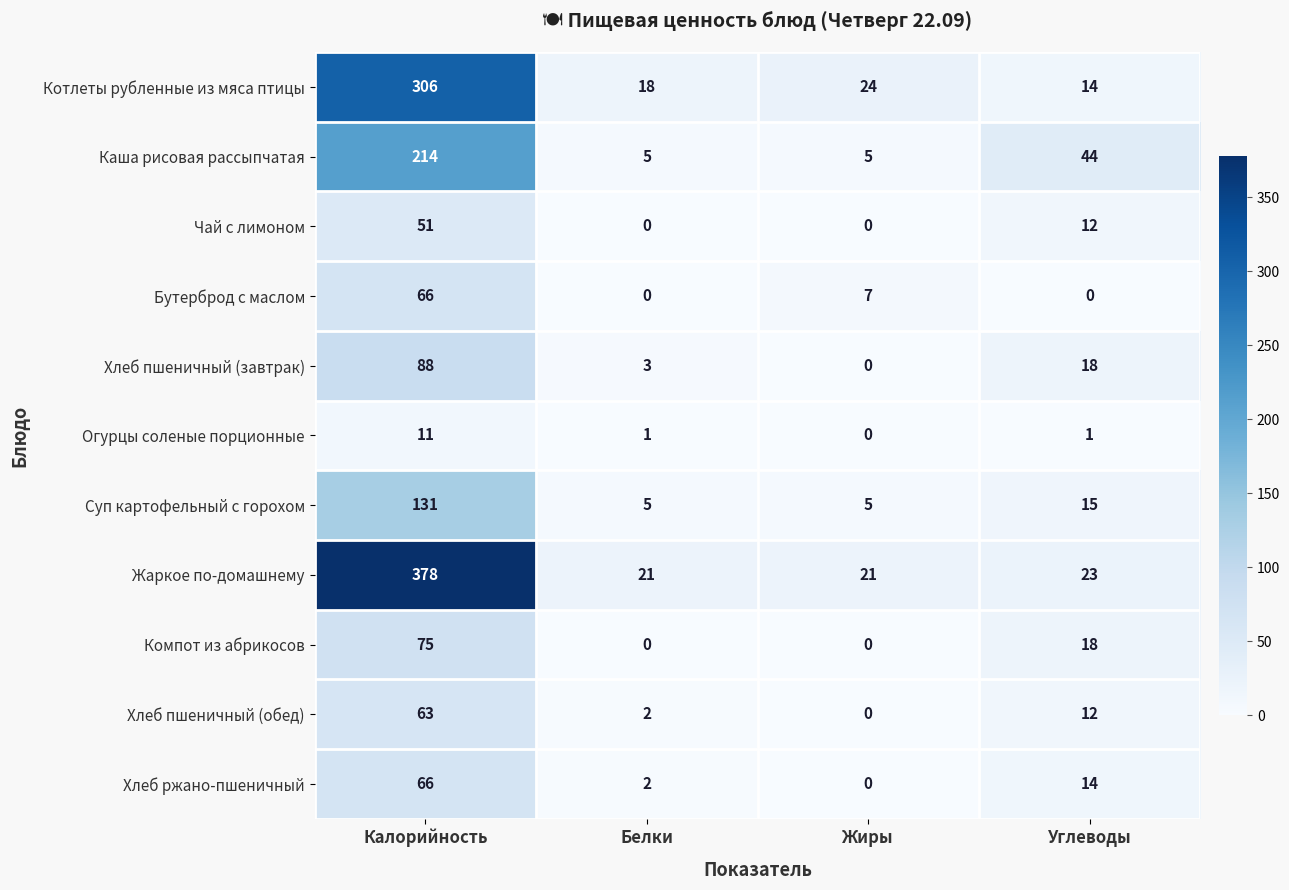

Is it true that Хлеб пшеничный (завтрак) equals 0 at Жиры?

True